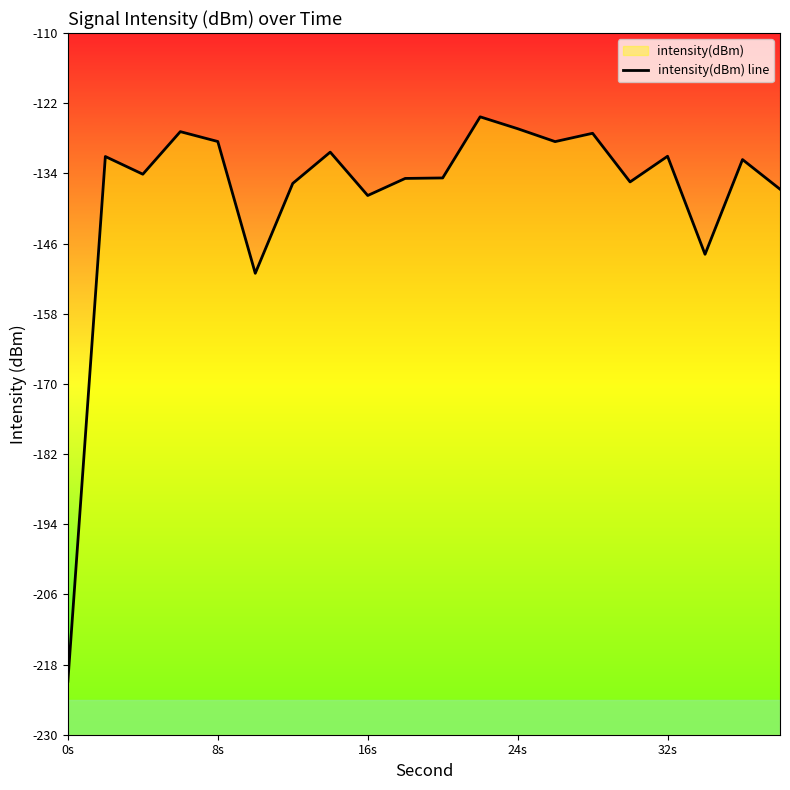

What is the sum of the values at 0s and 16s?

-355.0